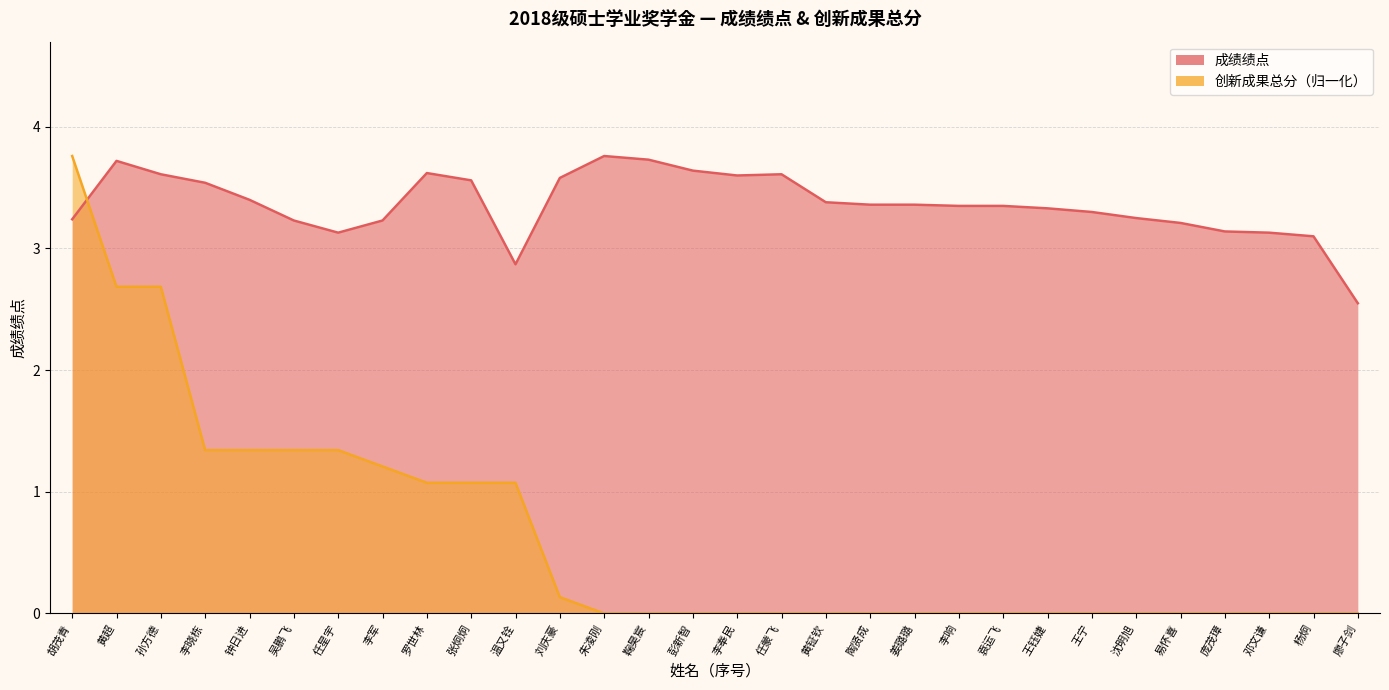

What is the label of the 3rd point from the left?

孙方德